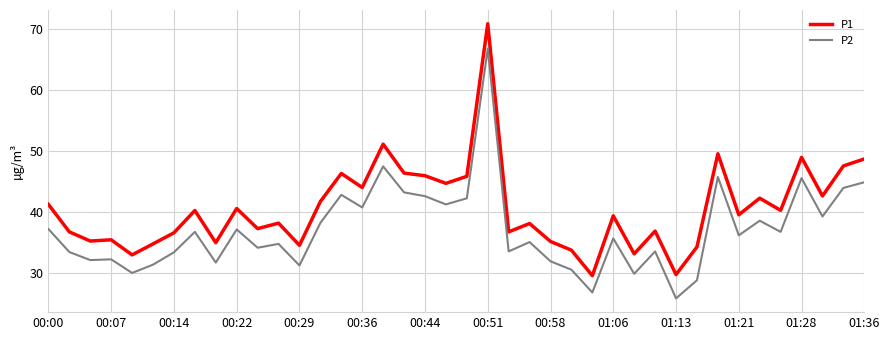

What are all the series names shown in the legend?

P1, P2